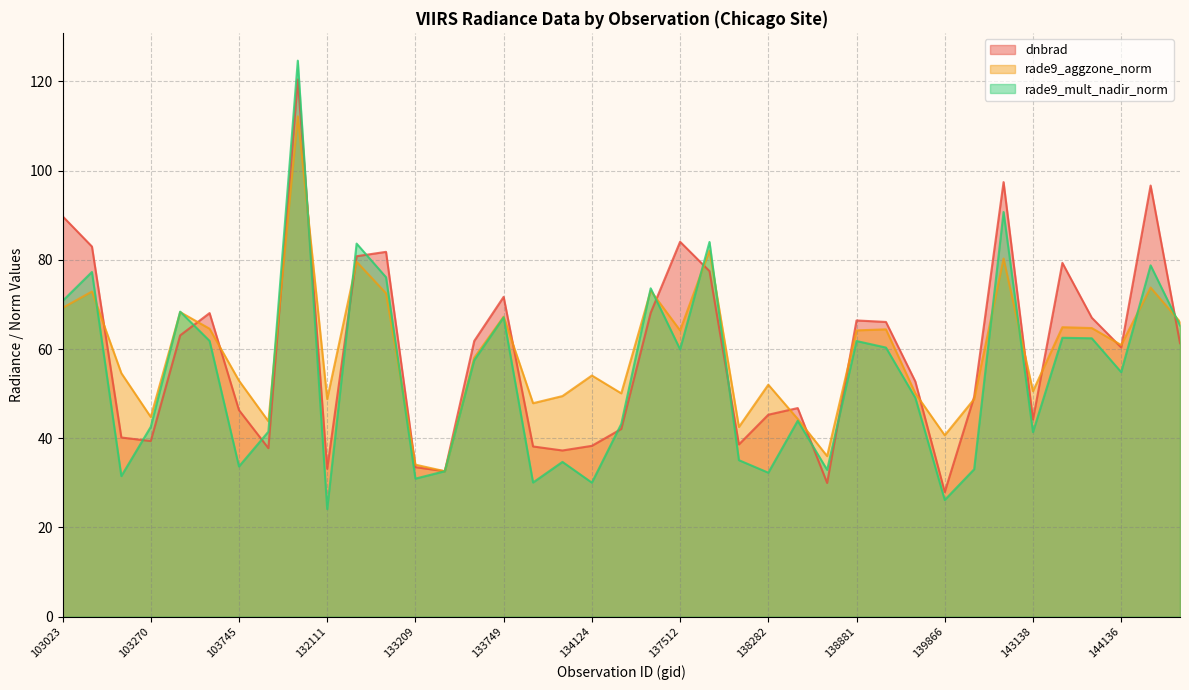

Which series ends up on top after the final intersection of dnbrad and rade9_aggzone_norm?

rade9_aggzone_norm